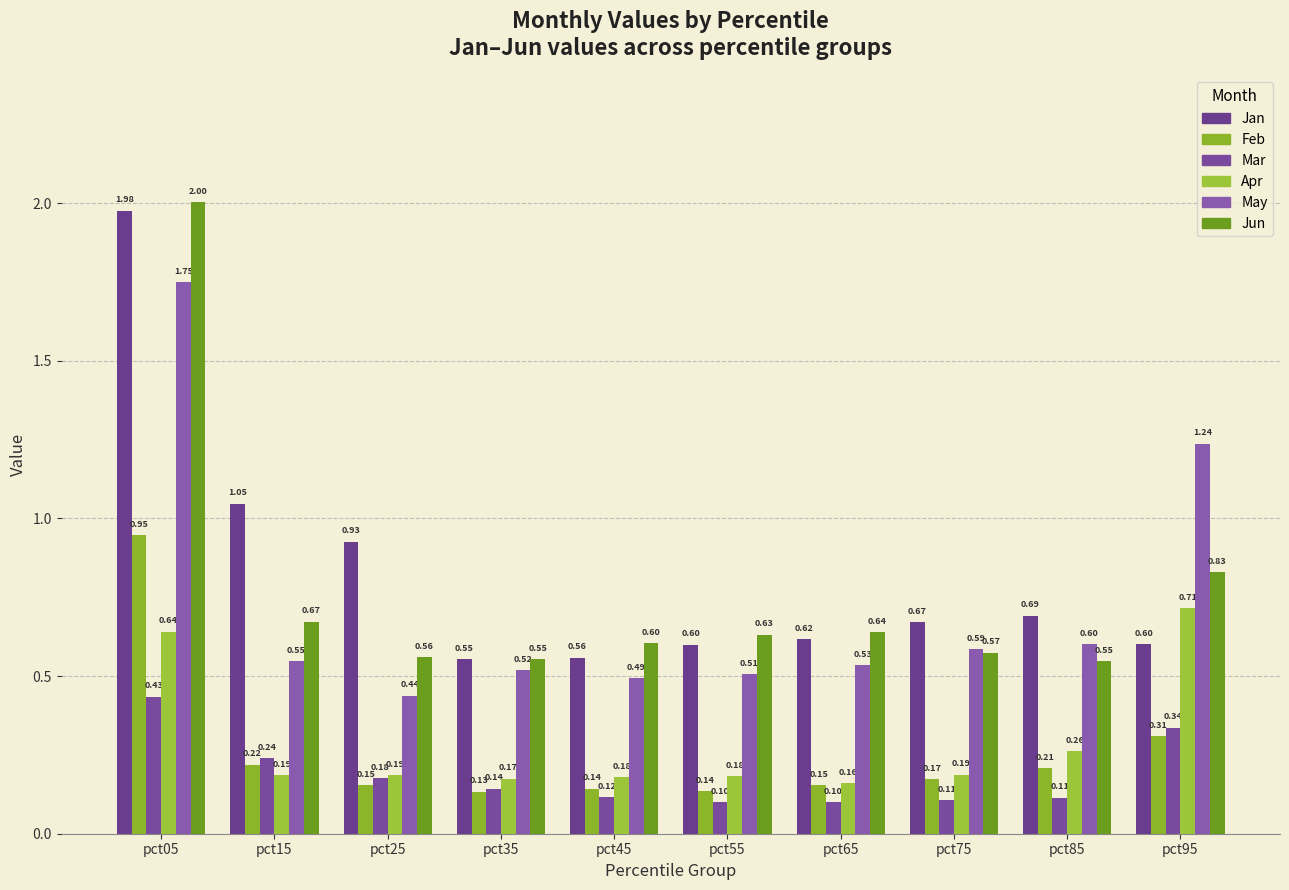

True or false: Apr has a value of 0.1 at pct75.

False